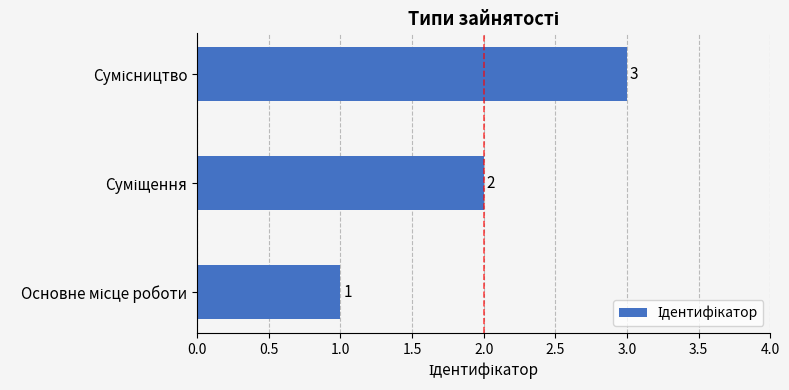

How many categories are shown in the chart?

3